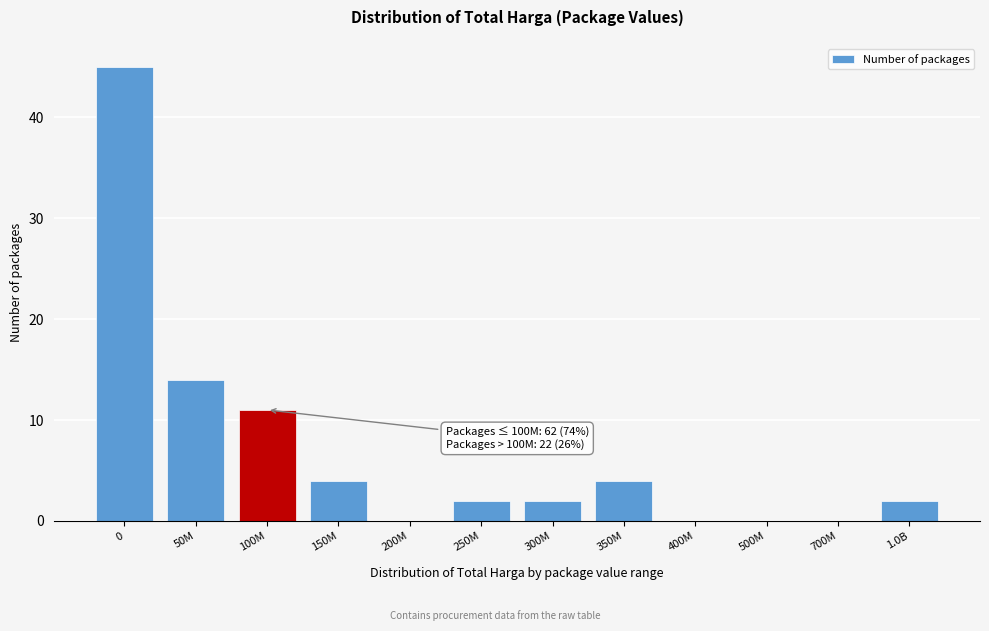

Reading right to left, list all the values displayed in this chart.

1.0B=2	700M=0	500M=0	400M=0	350M=4	300M=2	250M=2	200M=0	150M=4	100M=11	50M=14	0=45